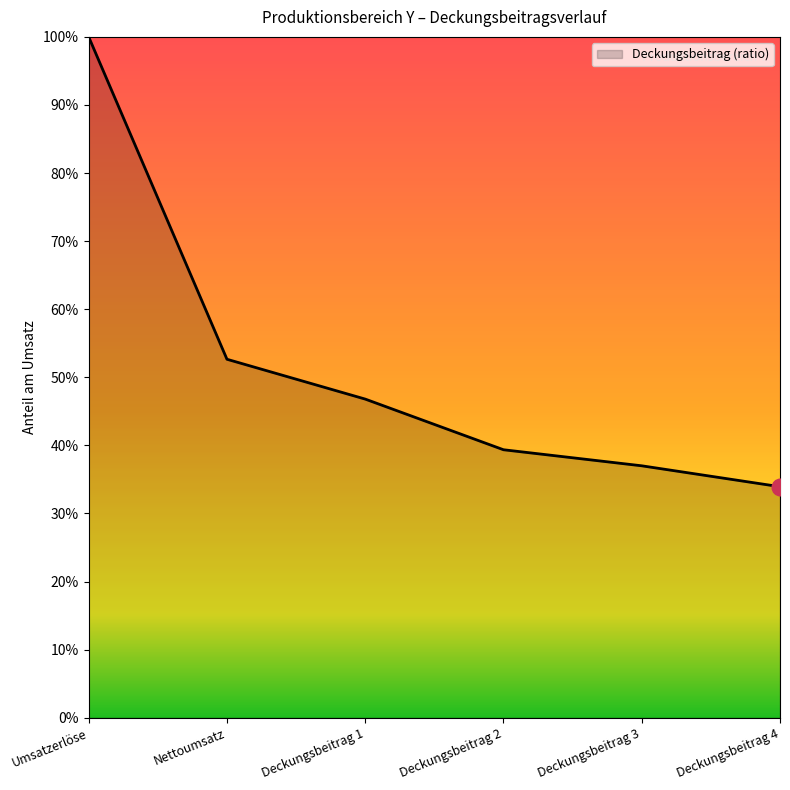

Reading right to left, what are all the values shown in this chart?

Deckungsbeitrag 4=0.3	Deckungsbeitrag 3=0.4	Deckungsbeitrag 2=0.4	Deckungsbeitrag 1=0.5	Nettoumsatz=0.5	Umsatzerlöse=1.0